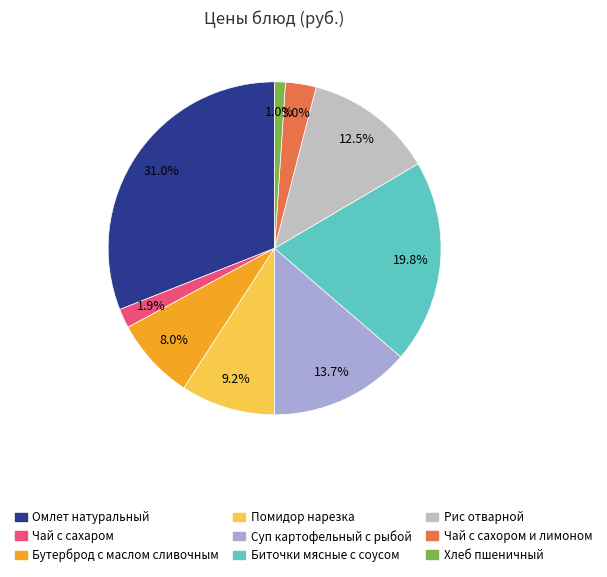

Which category has the biggest portion of the pie?

Омлет натуральный